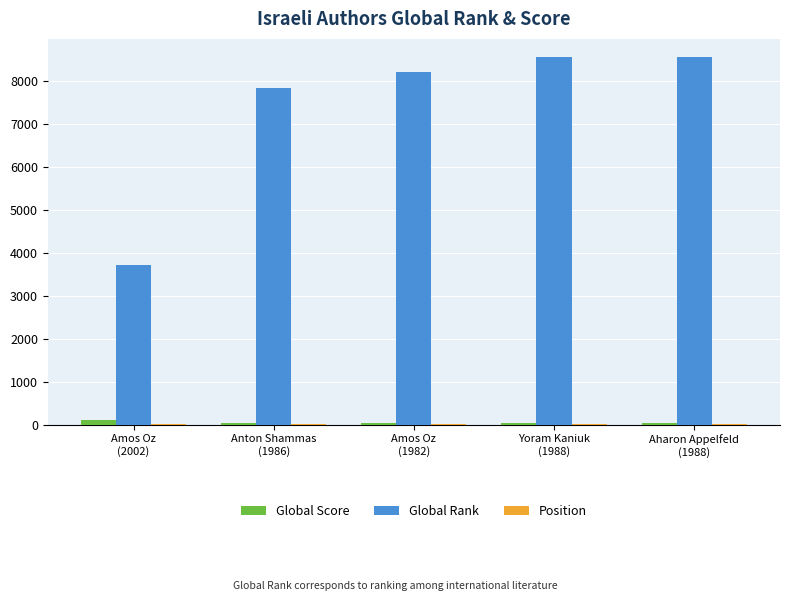

What is the highest value of the Global Rank series?

8551